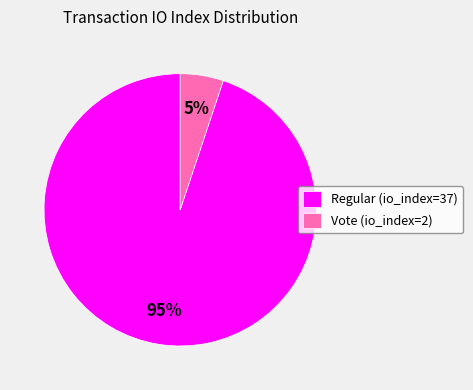

To the nearest percent, what is the average slice percentage?

50%